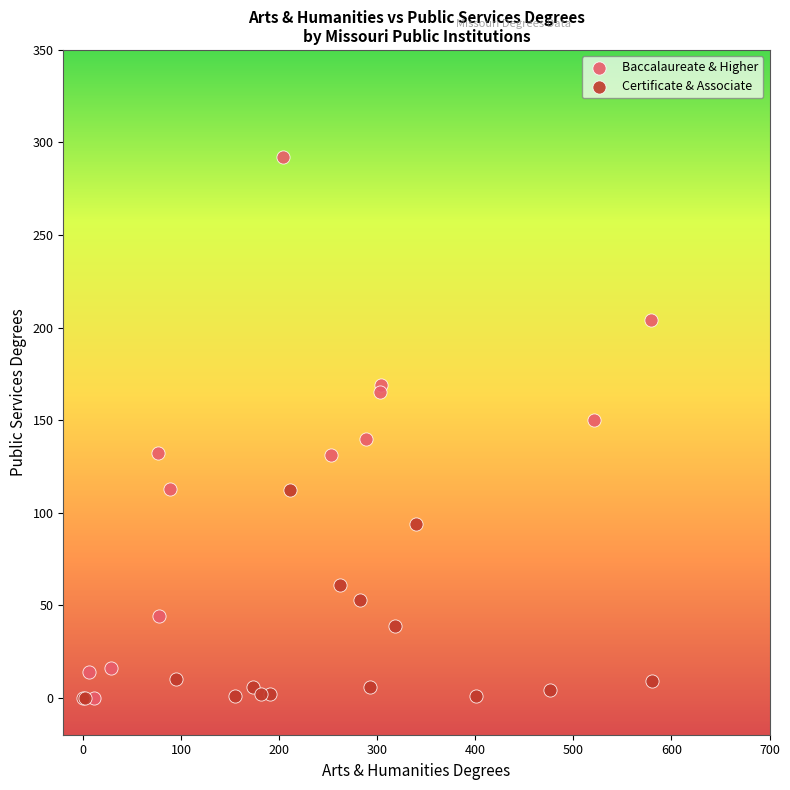

Which series has the largest Y range (max minus min)?

Baccalaureate & Higher